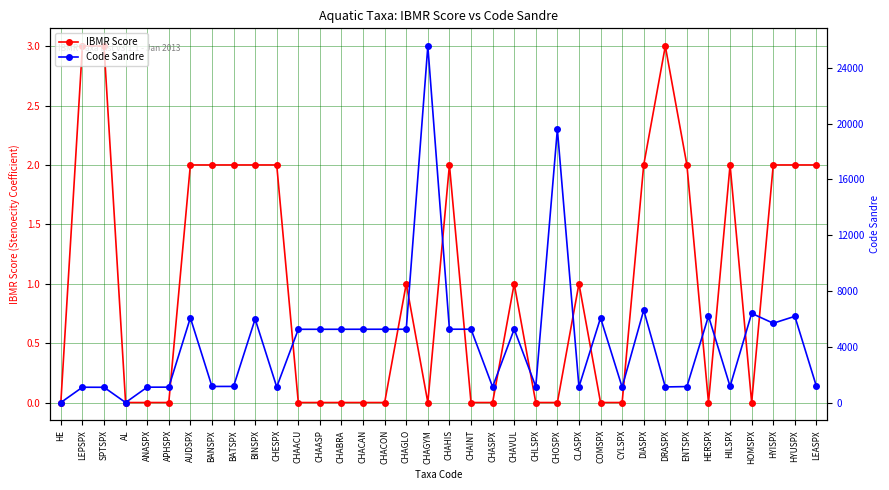

What is the total value across all series at CHAGYM?

25559